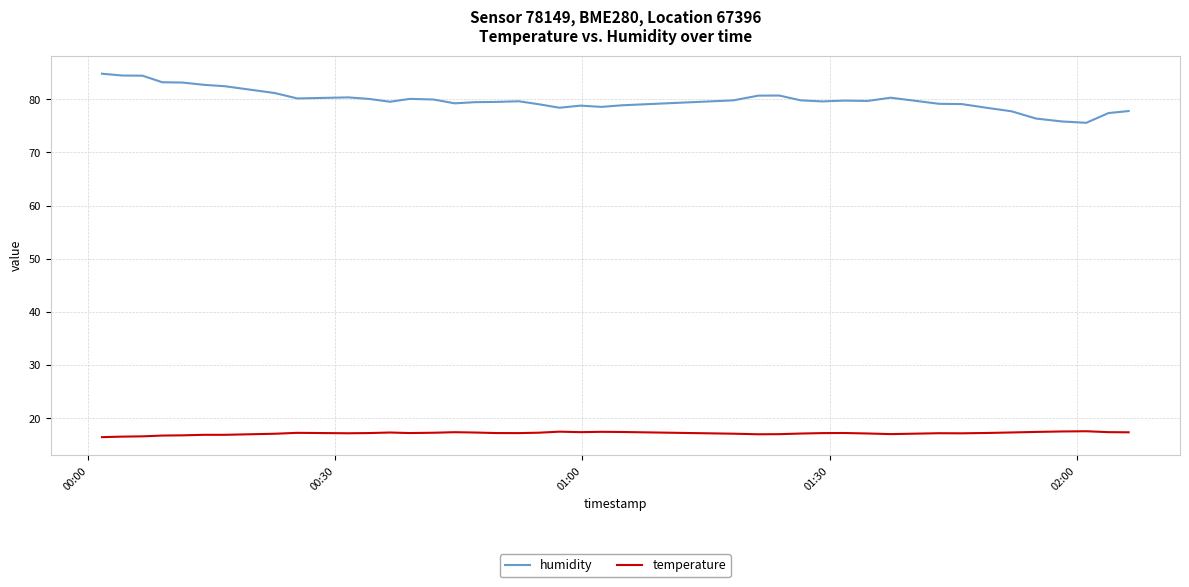

List the series in order of their overall mean, lowest first.

temperature, humidity